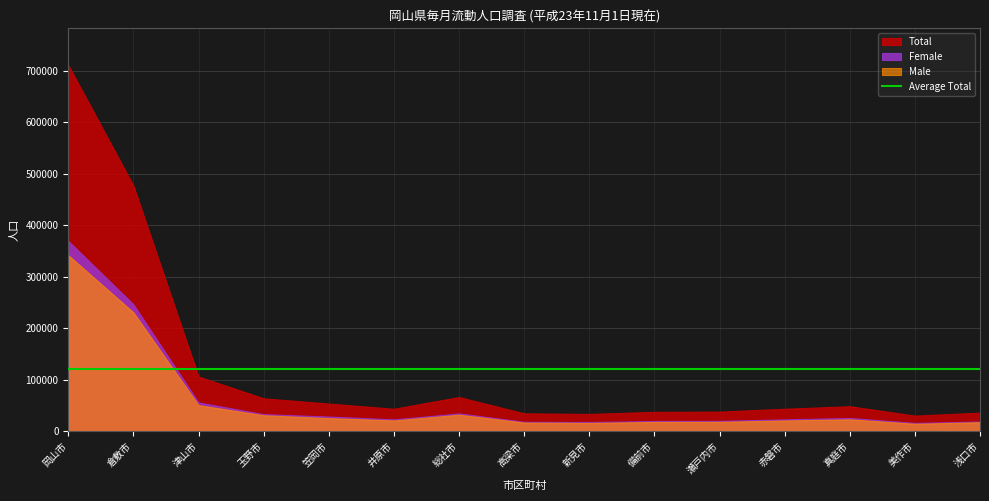

What is the label of the 2nd point from the right?

美作市